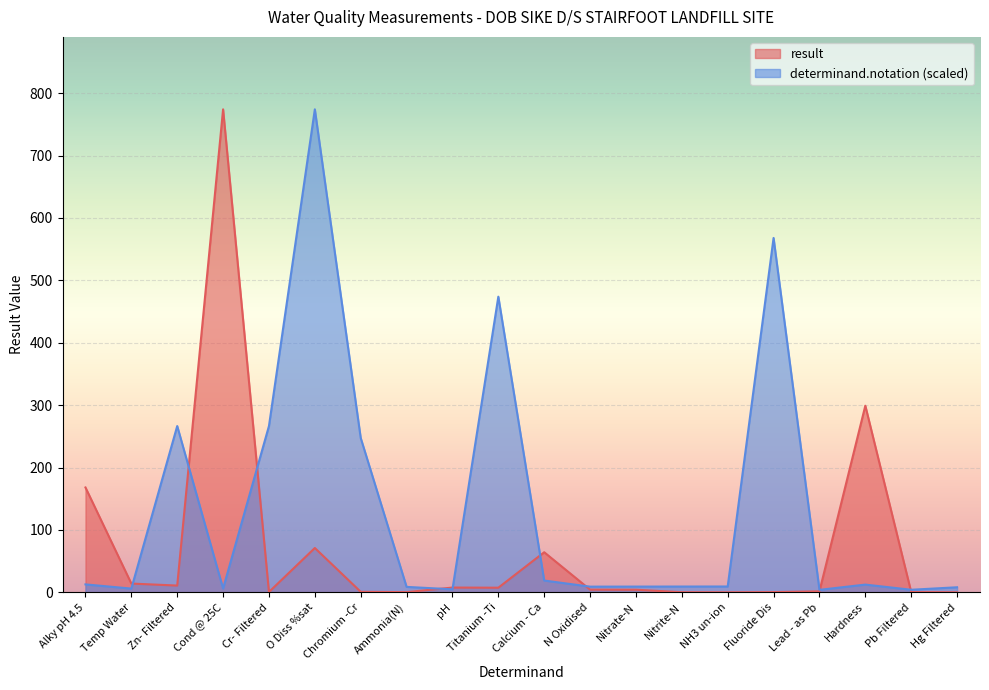

How many interior local valleys does the result series have?

5